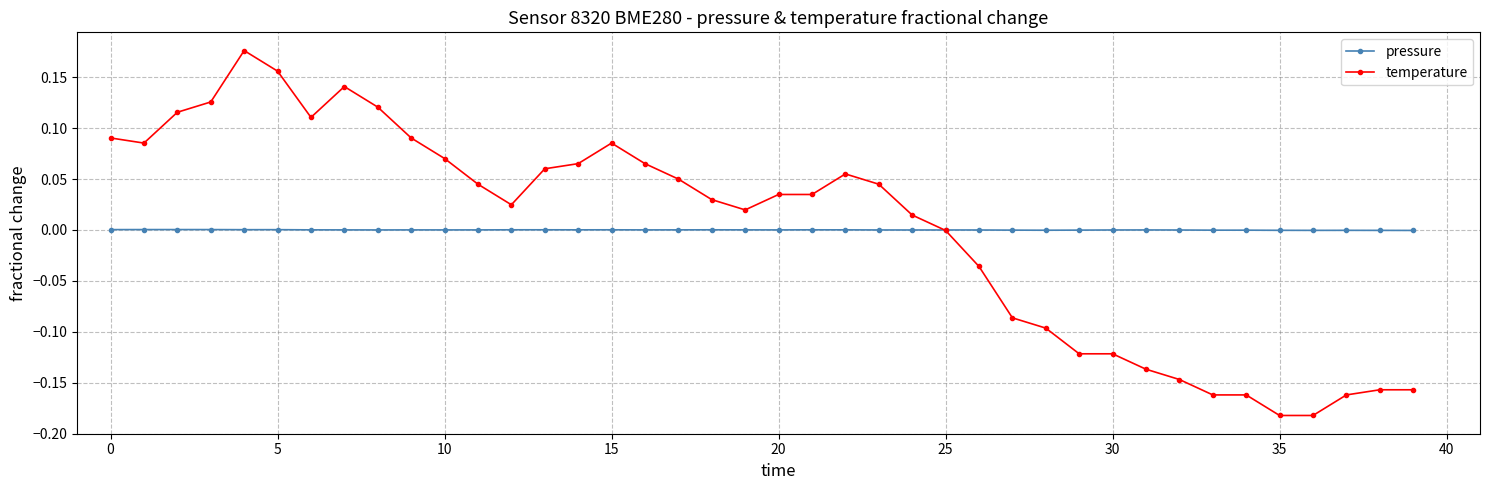

Is this an area chart (filled region under the line)?

No